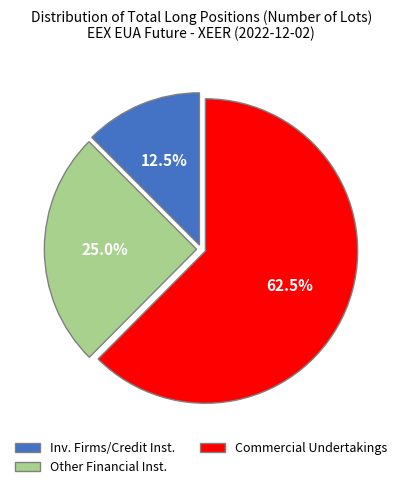

What is the smallest slice in the pie chart?

Inv. Firms/Credit Inst.